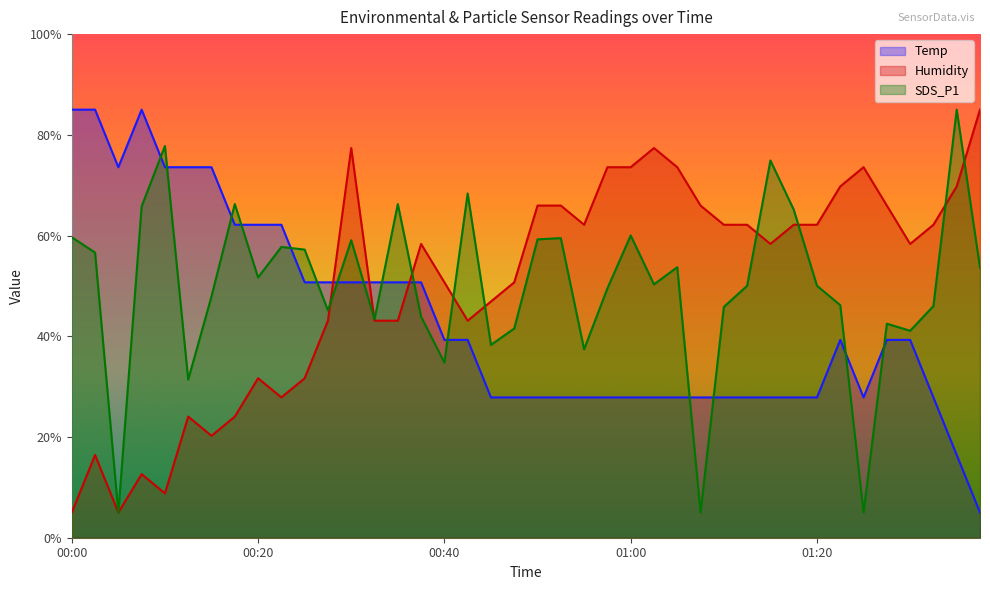

How many lines are shown in the chart?

3